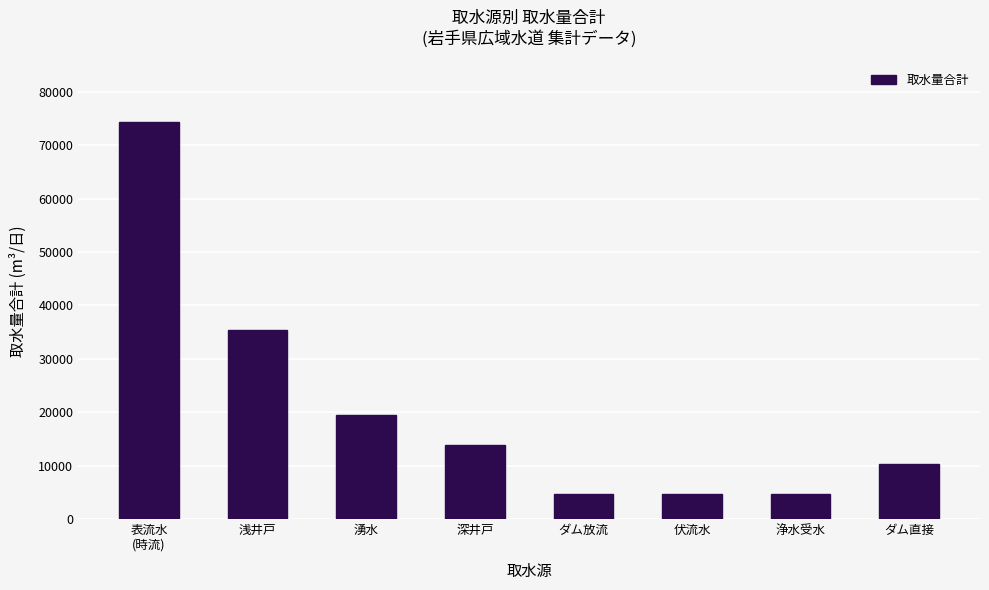

Is it true that the value at 深井戸 is 13834?

True